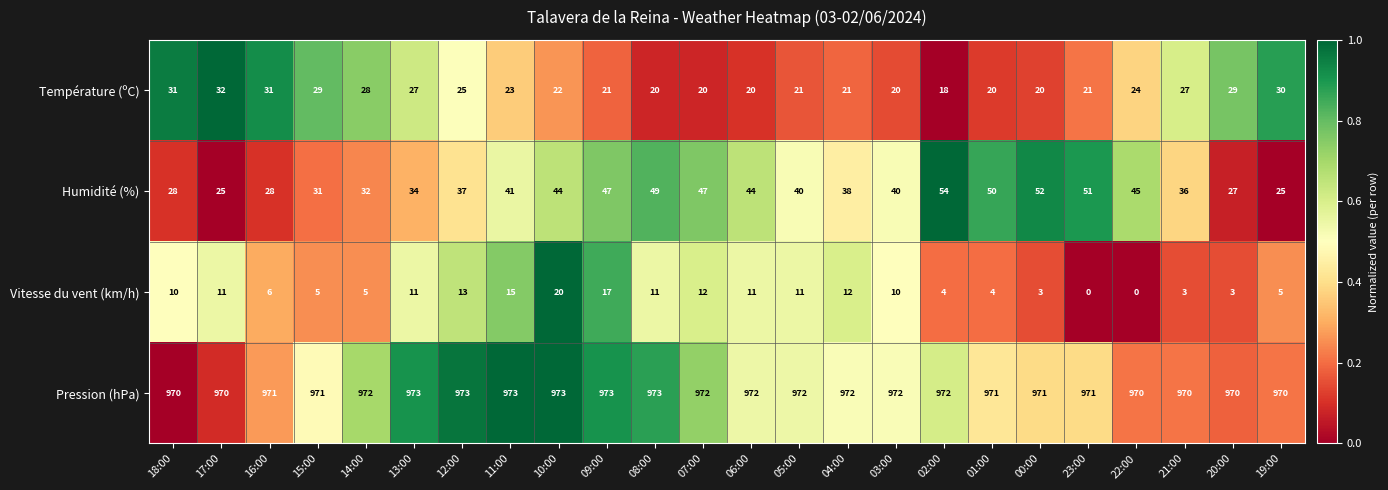

What is the greatest value displayed?

973